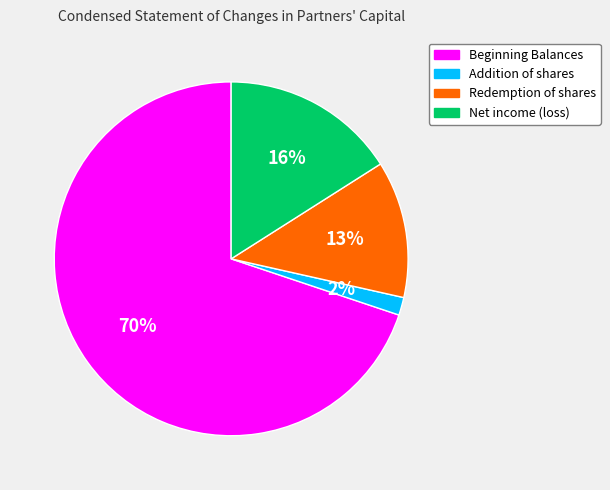

To the nearest percent, what percentage of the pie is Redemption of shares?

13%